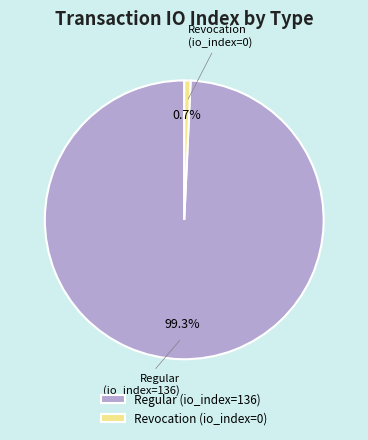

What is the smallest slice in the pie chart?

Revocation